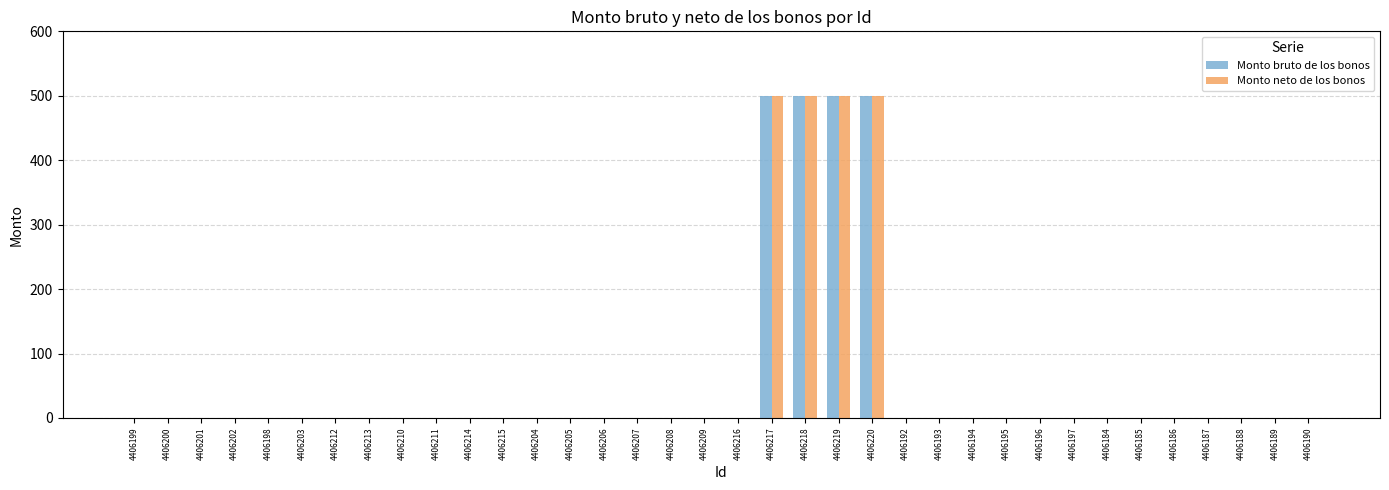

What is the sum of all Monto neto de los bonos values?

2000